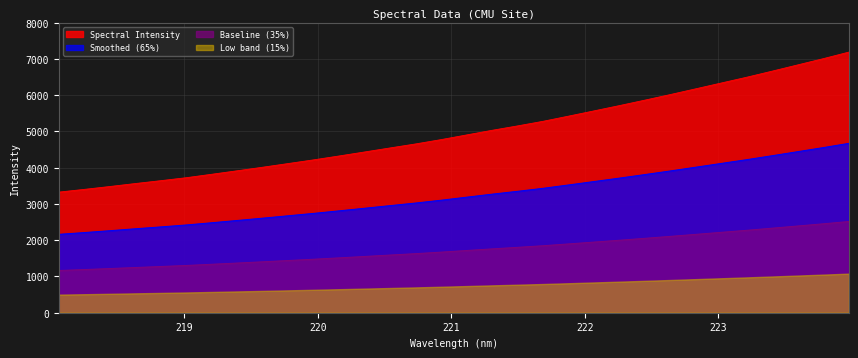

Does the chart display data point markers on the line(s)?

No